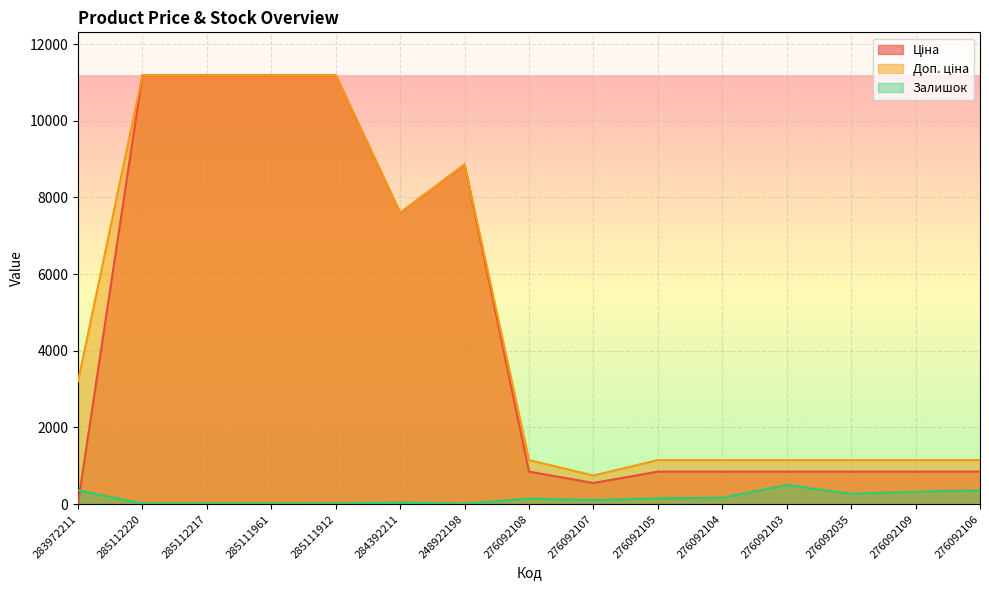

What is the total value across all series at 276092106?

2360.2